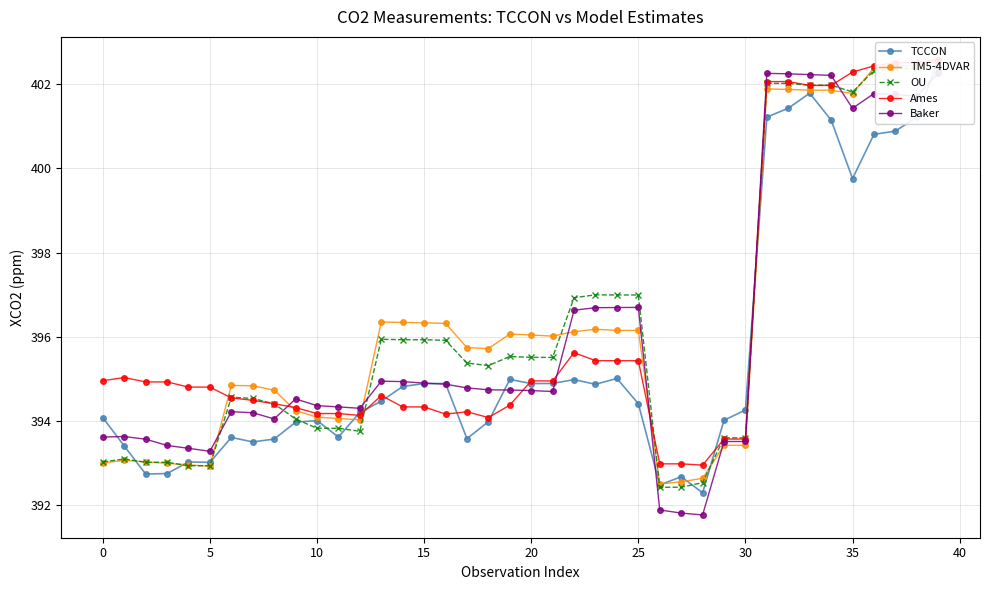

What is the smallest value displayed?

391.8